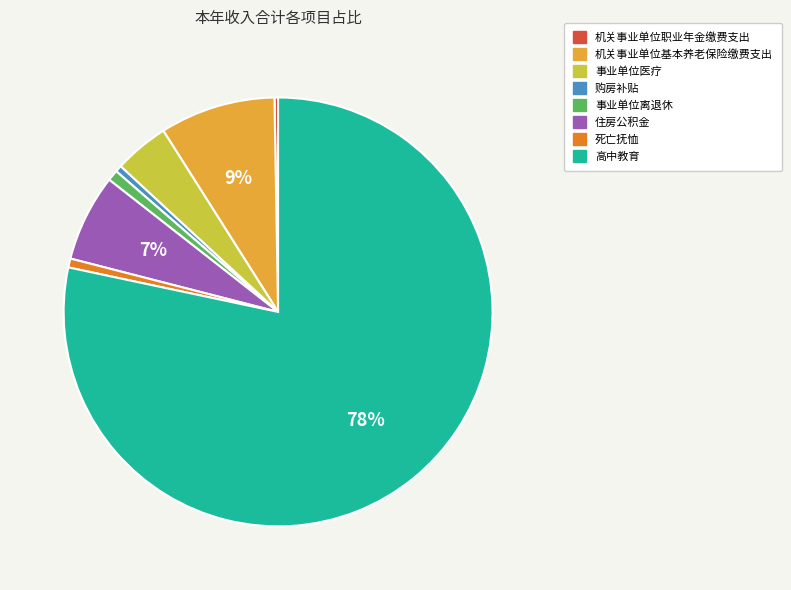

Which category accounts for the majority?

高中教育